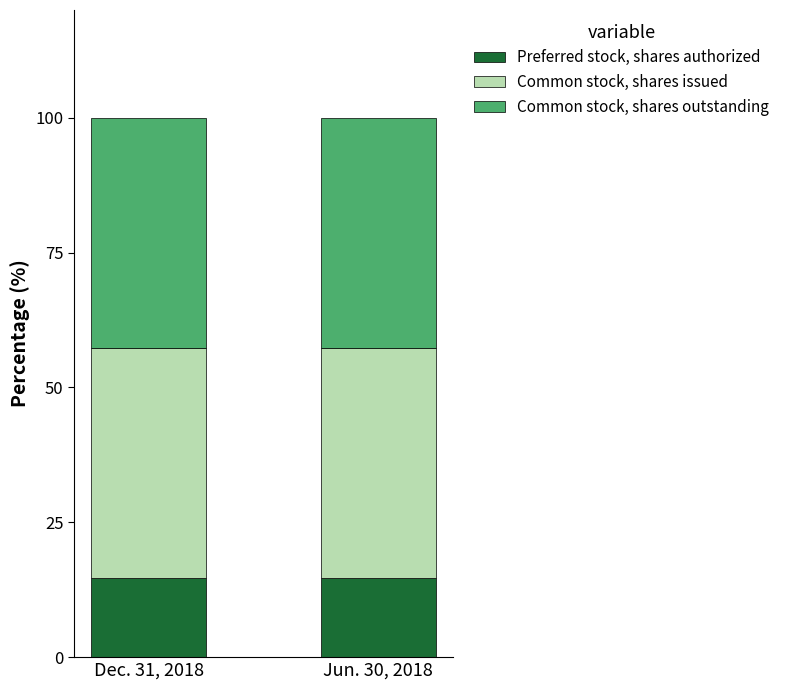

What is the total value across all series at Jun. 30, 2018?

100.0